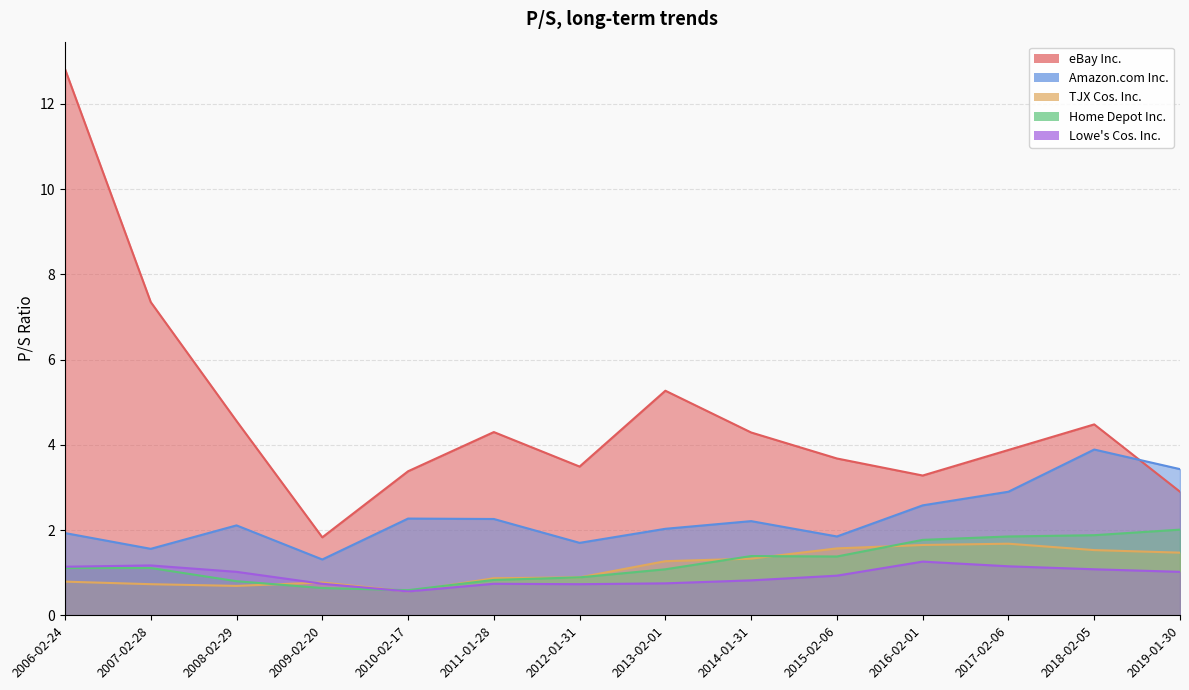

Reading left to right, transcribe all the data shown in this chart.

eBay Inc.: 12.8	7.3	4.6	1.8	3.4	4.3	3.5	5.3	4.3	3.7	3.3	3.9	4.5	2.9
Amazon.com Inc.: 1.9	1.6	2.1	1.3	2.3	2.3	1.7	2.0	2.2	1.9	2.6	2.9	3.9	3.4
TJX Cos. Inc.: 0.8	0.7	0.7	0.8	0.6	0.9	0.9	1.3	1.3	1.6	1.6	1.7	1.5	1.5
Home Depot Inc.: 1.1	1.1	0.8	0.6	0.6	0.8	0.9	1.1	1.4	1.4	1.8	1.9	1.9	2.0
Lowe's Cos. Inc.: 1.1	1.2	1.0	0.7	0.6	0.7	0.7	0.8	0.8	0.9	1.3	1.1	1.1	1.0